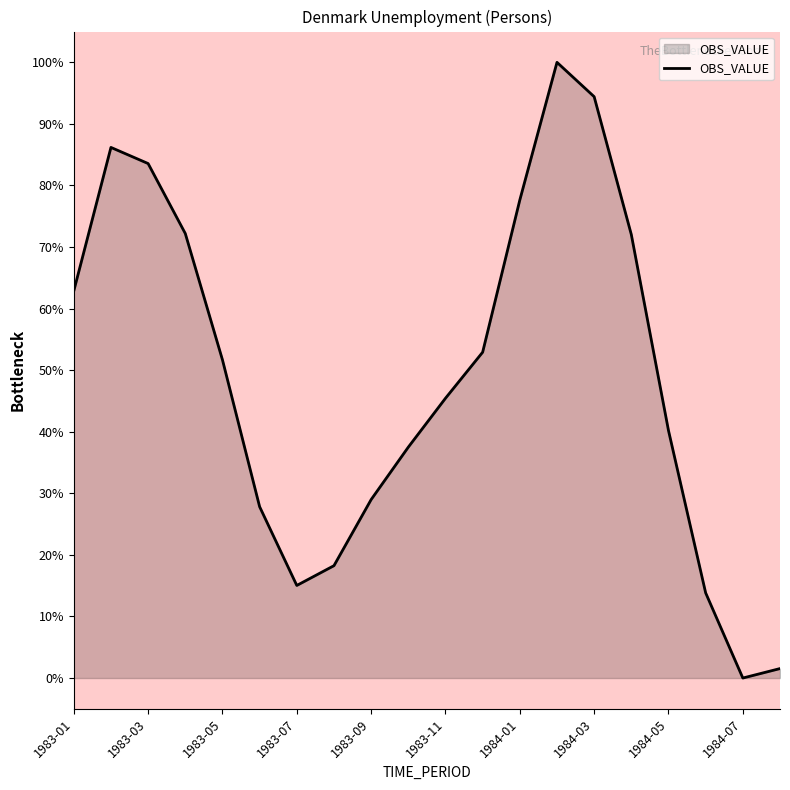

What is the difference between the maximum and minimum values?

100.0